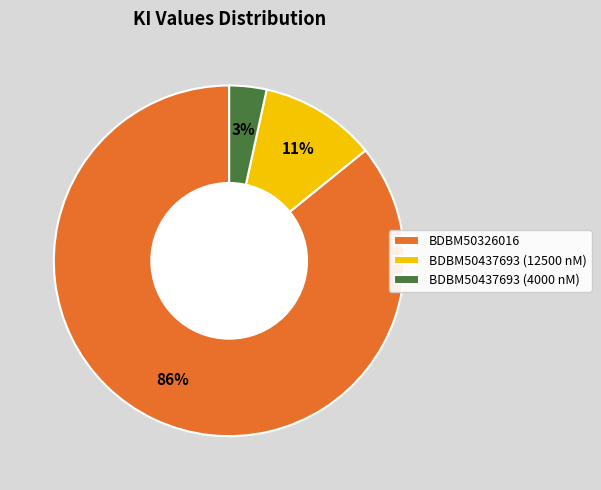

Is the sum of BDBM50326016 and BDBM50437693 (4000 nM) greater than half?

Yes